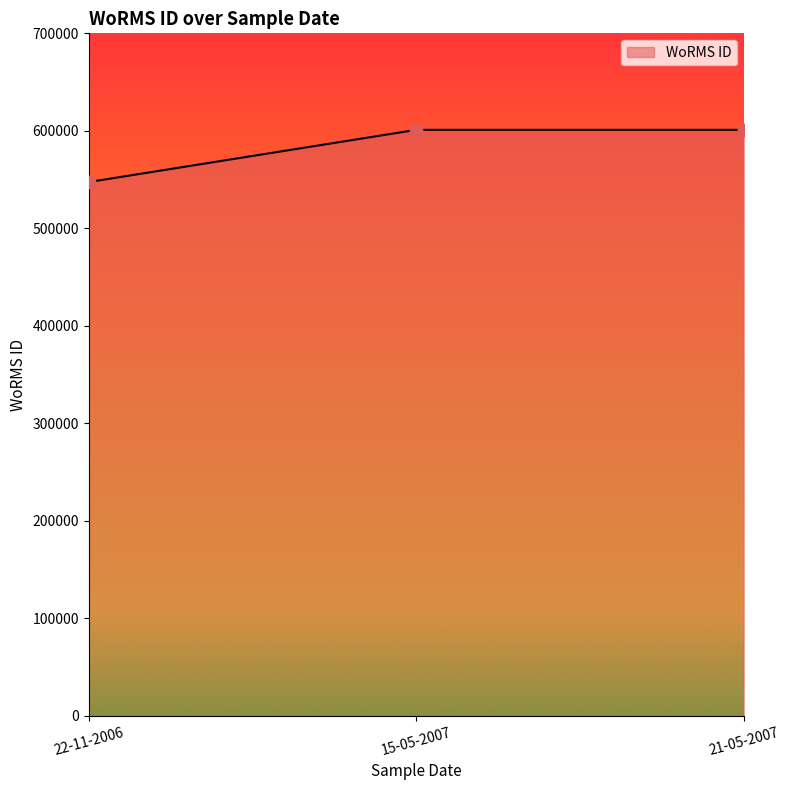

Between 21-05-2007 and 22-11-2006, which is larger?

21-05-2007